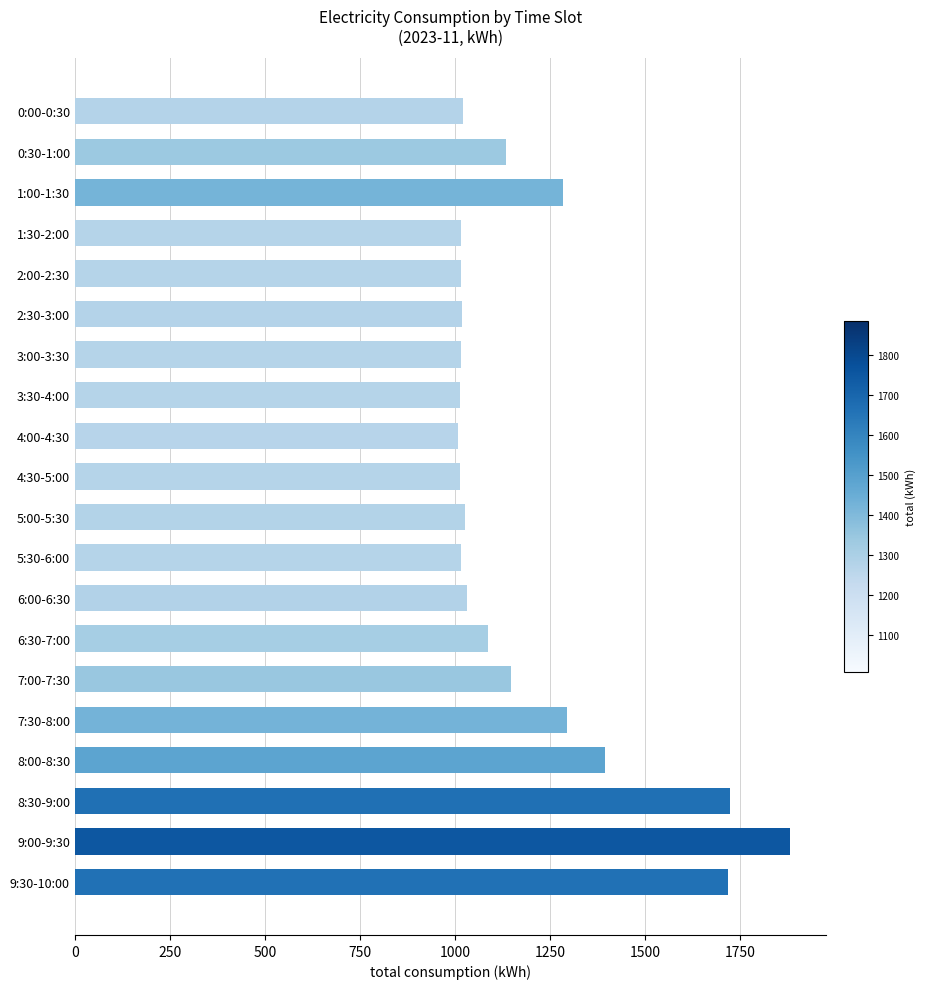

Where is the data nearest to the value 1446?

8:00-8:30